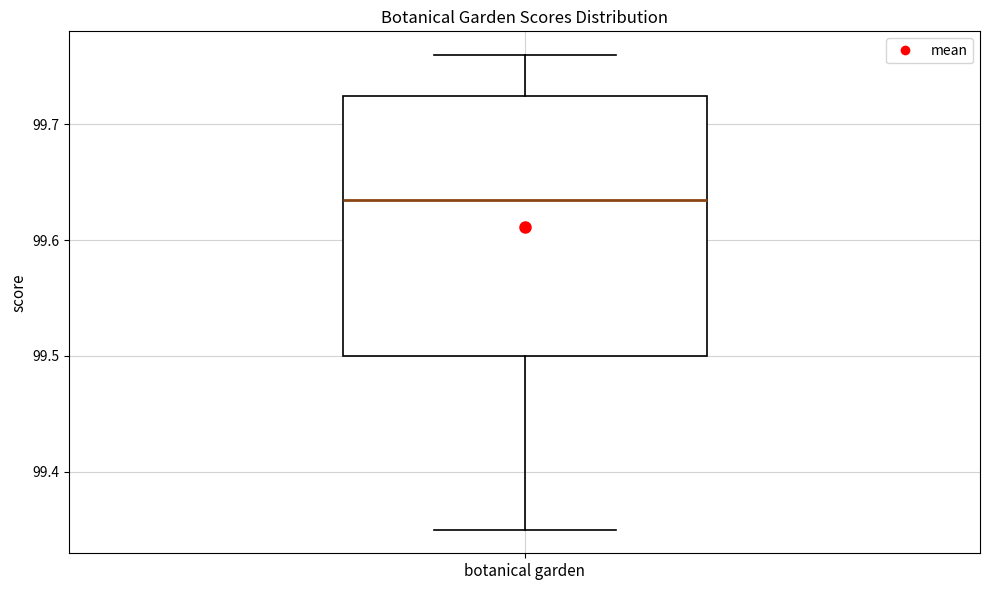

Where is the upper edge of the box for botanical garden on the y-axis? The values are not printed on the chart, so give them approximately, as read against the axis.

99.73